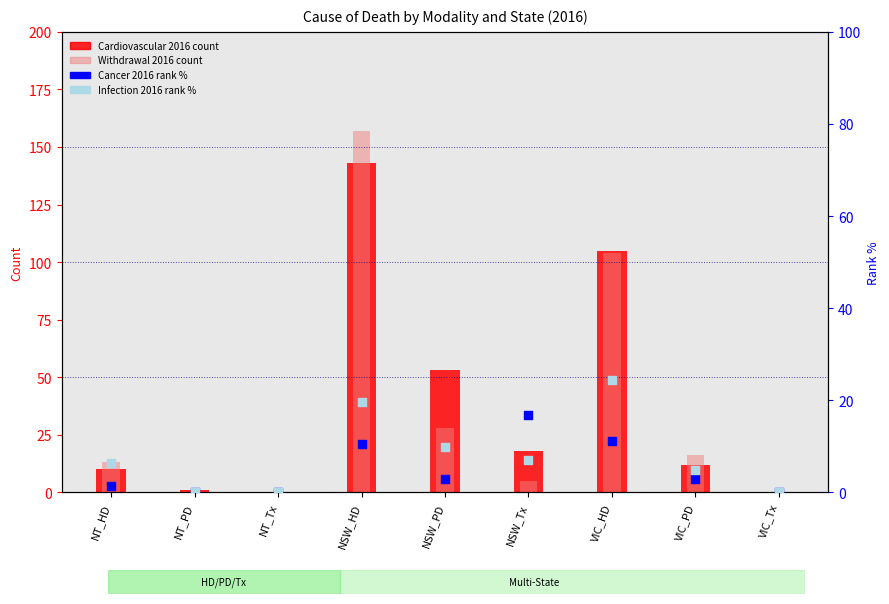

What is the total value across all series at NT_HD?

30.7